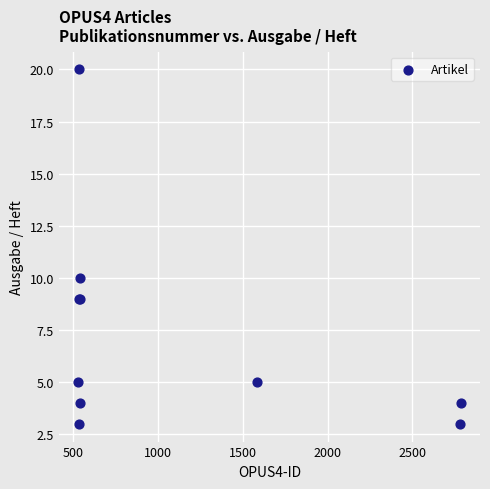

What Y value in the scatter plot is closest to 11?

10